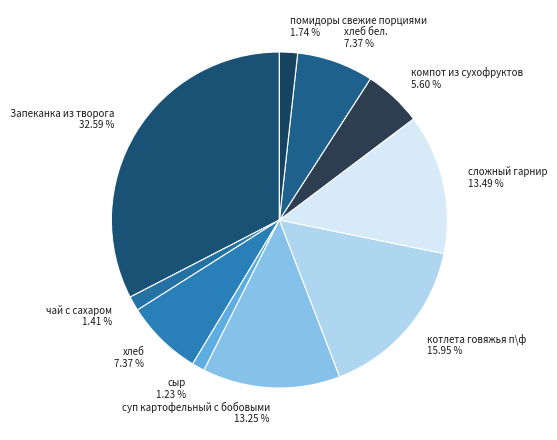

Which slice is the largest?

Запеканка из творога 32.59 %